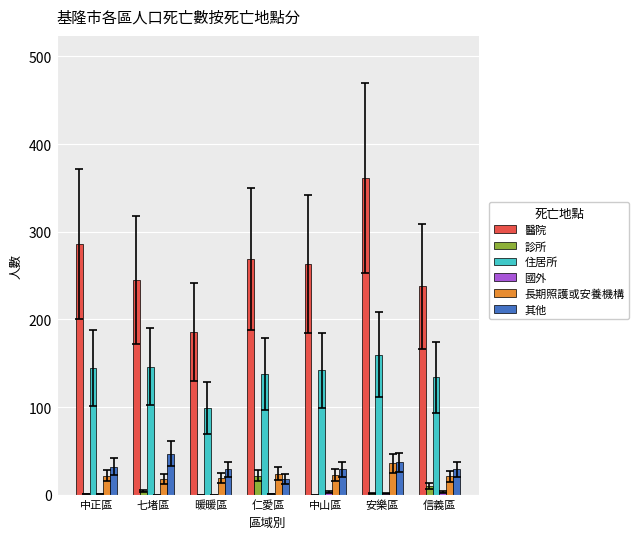

The 其他 series shows 47 at 七堵區. True or false?

True